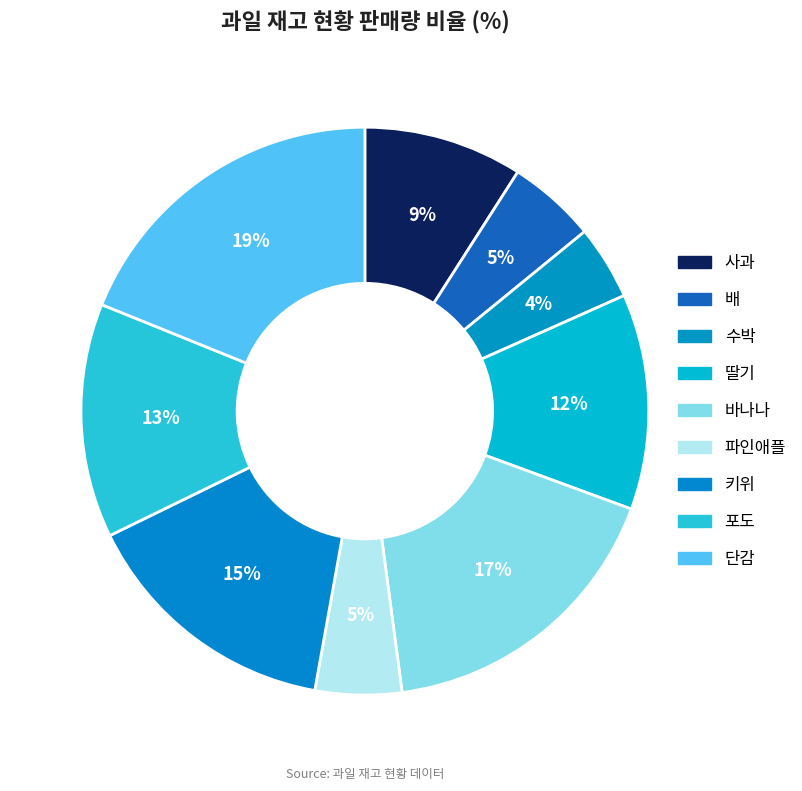

What percentage is NOT represented by 딸기?

87.7%